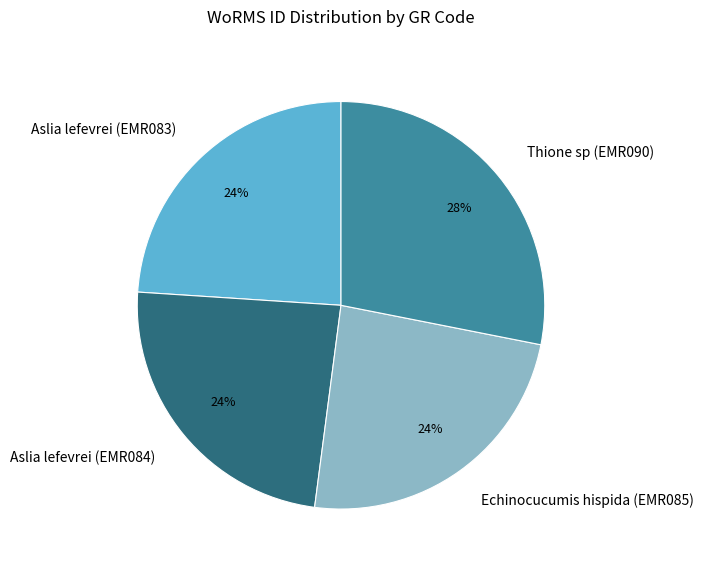

Which category has the biggest portion of the pie?

Thione sp (EMR090)